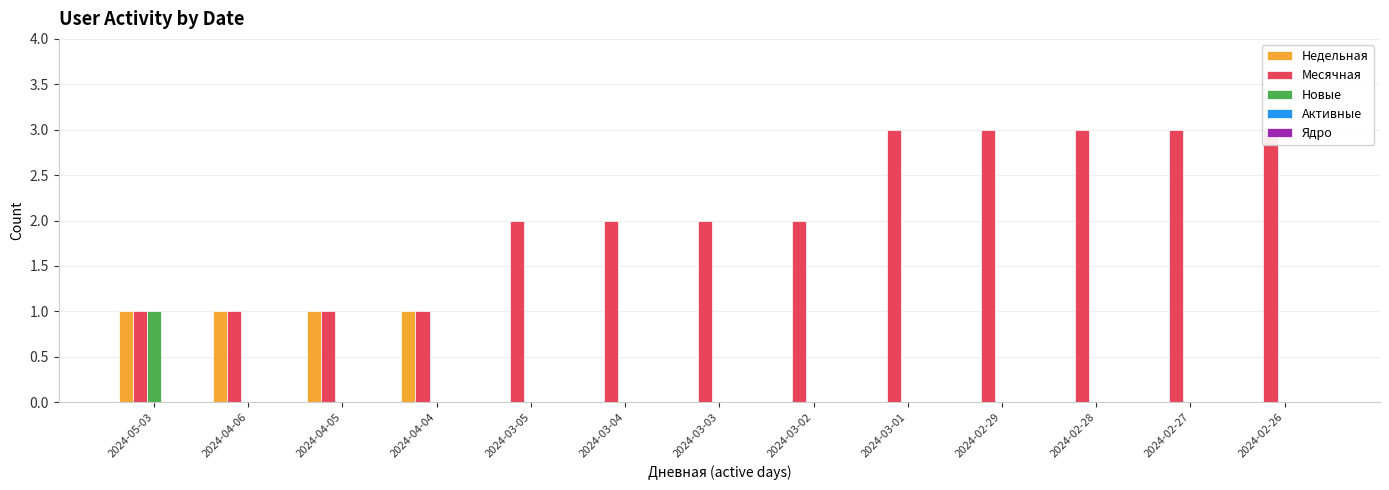

Count the number of categories in the chart.

13